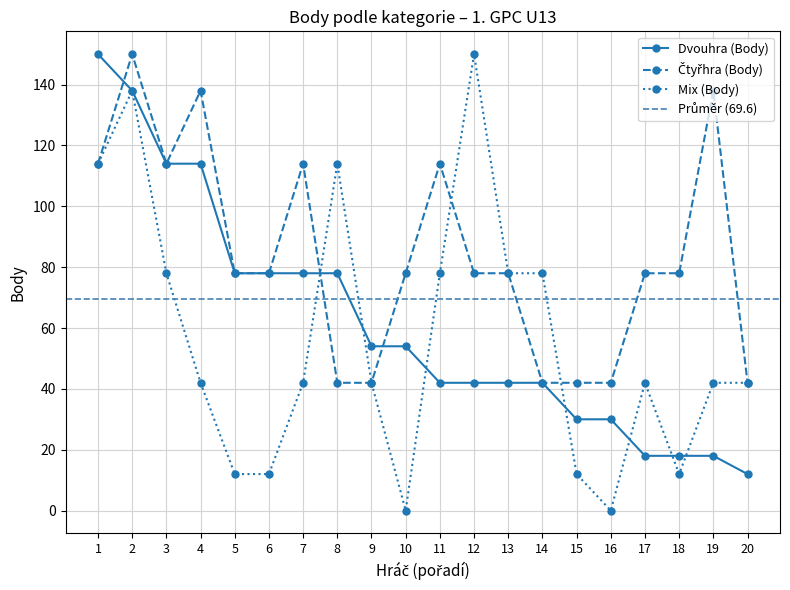

At how many categories does at least one series exceed 0?

20